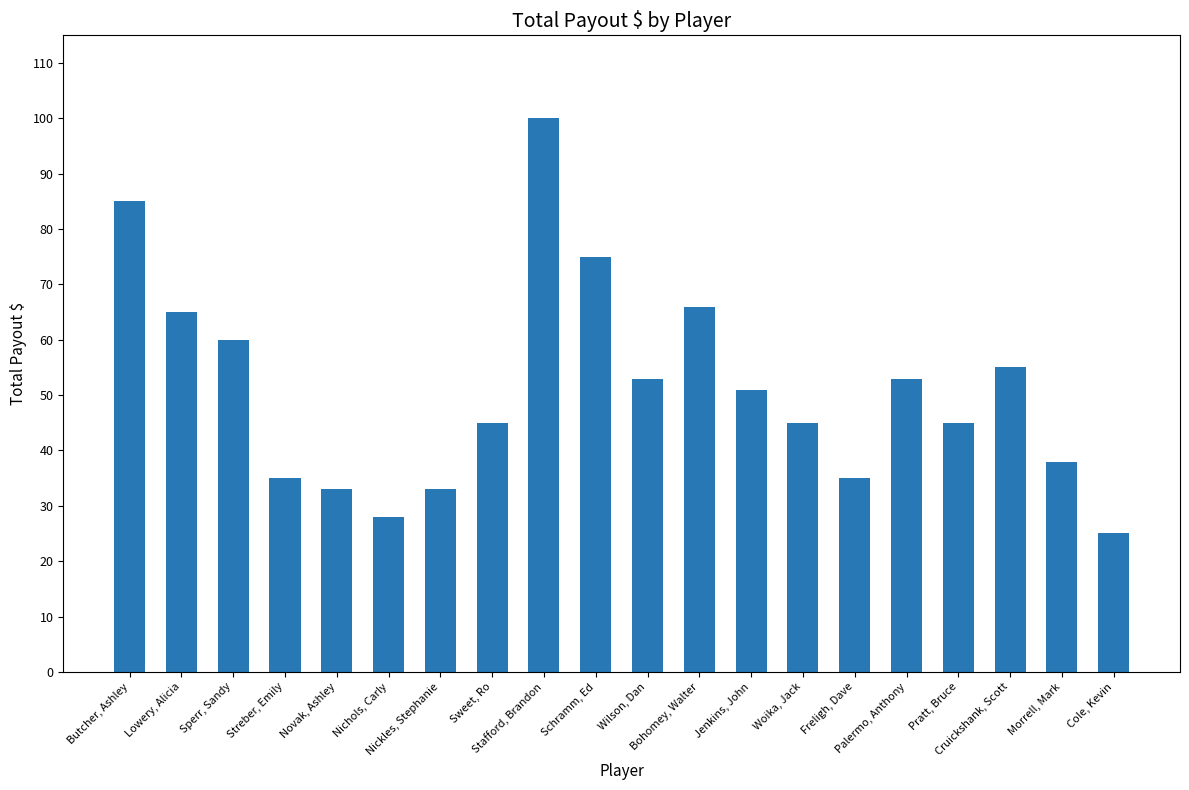

Read the value at Morrell, Mark, to the nearest 5.

40